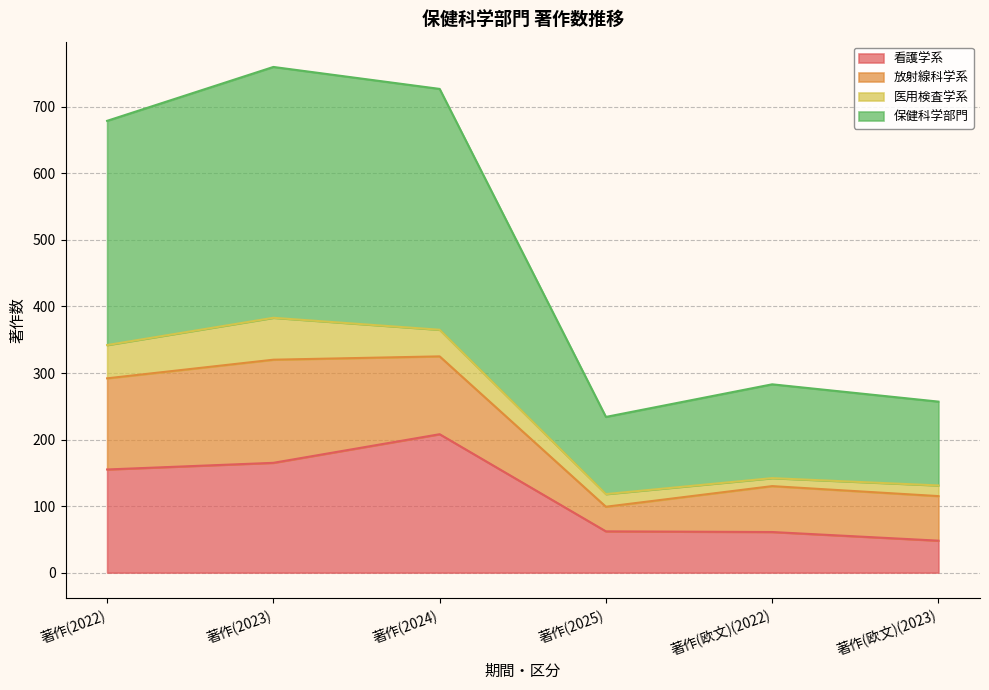

What is the value of the 保健科学部門 point at the 4th from the left?

234